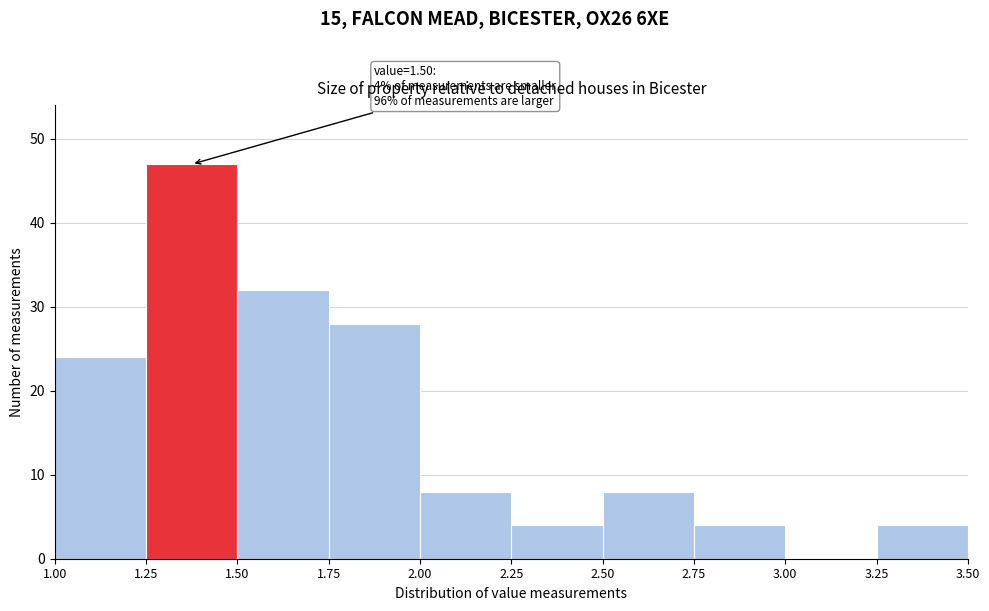

Which range on the x-axis has the tallest bar?

1.25 to 1.50